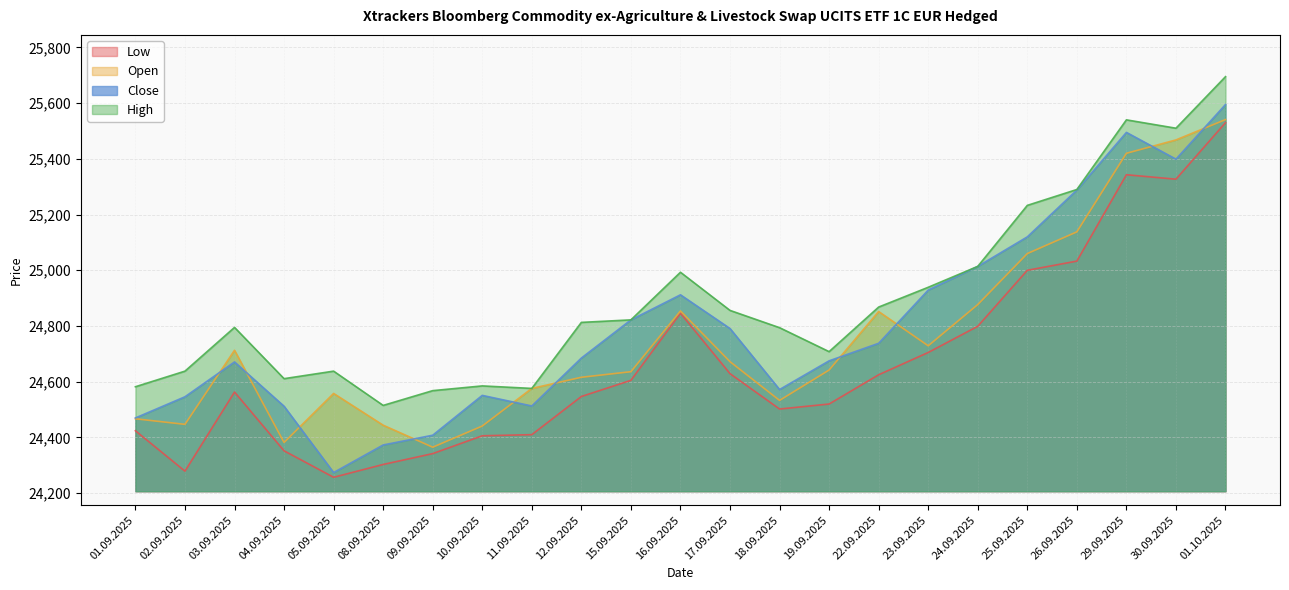

True or false: Open and High intersect in this chart.

False